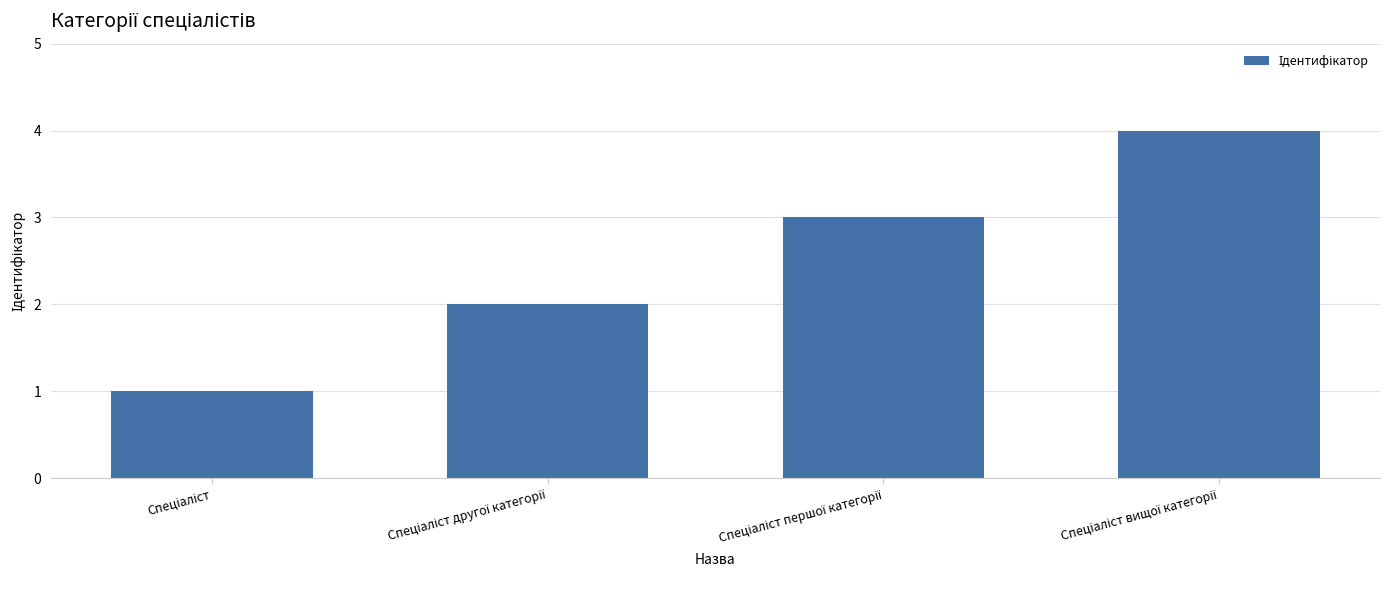

What is the greatest value displayed?

4